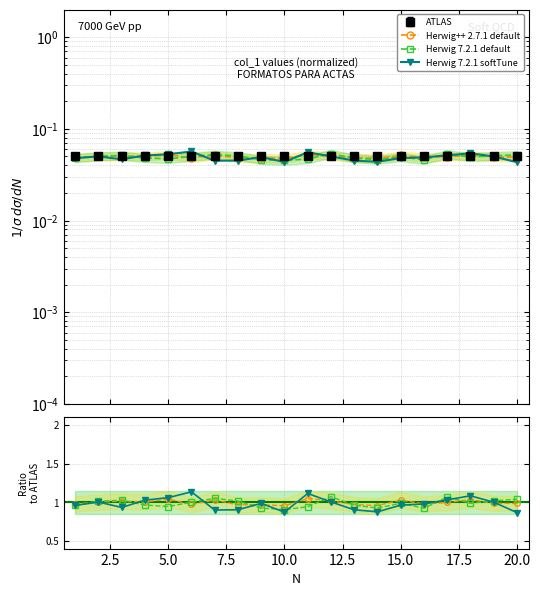

What is the maximum value shown in the chart?

0.1